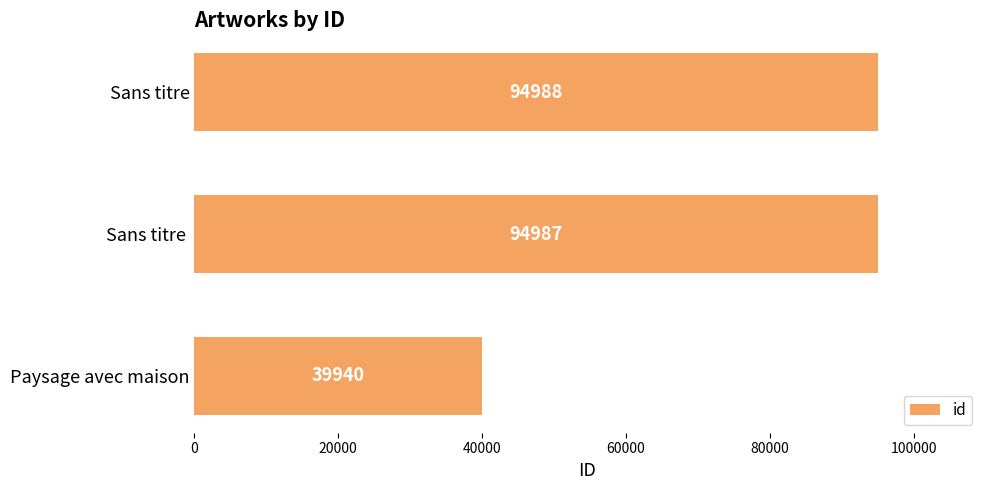

What is the change in value from Sans titre  to Sans titre?

+1